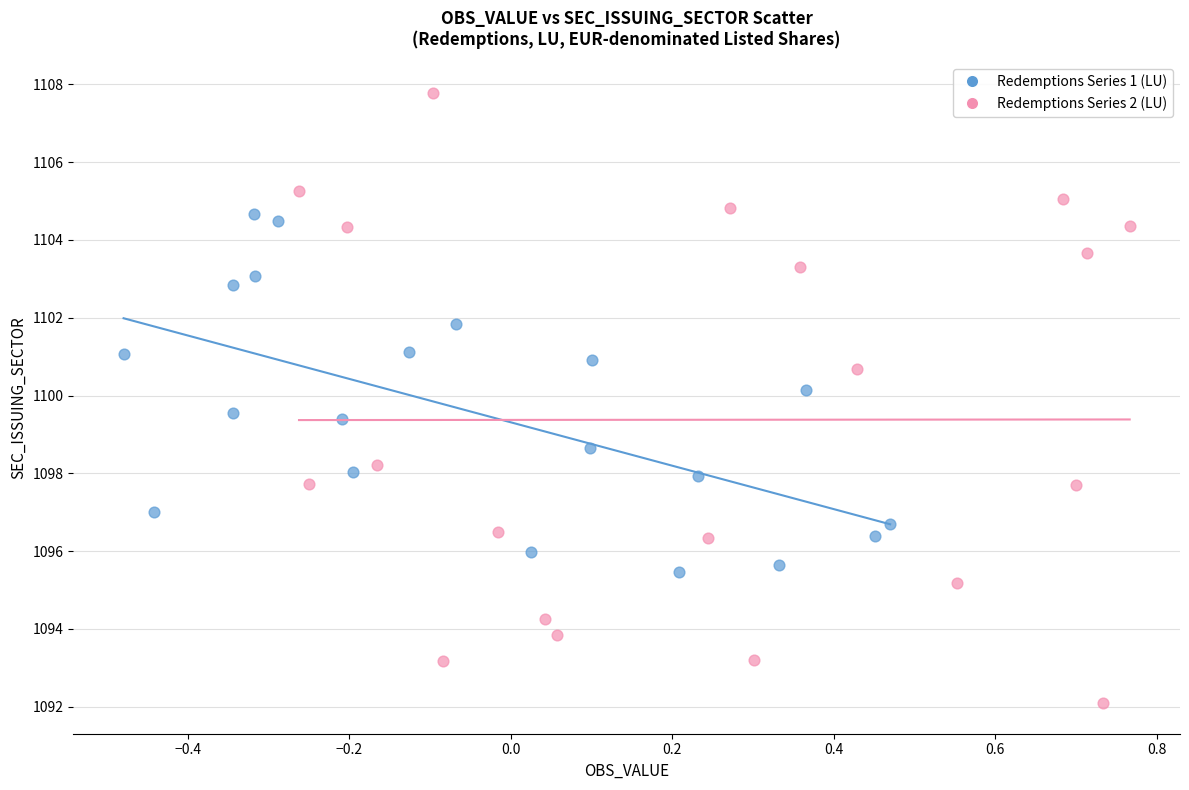

What are all the series names shown in the legend?

Redemptions Series 1 (LU), Redemptions Series 2 (LU)